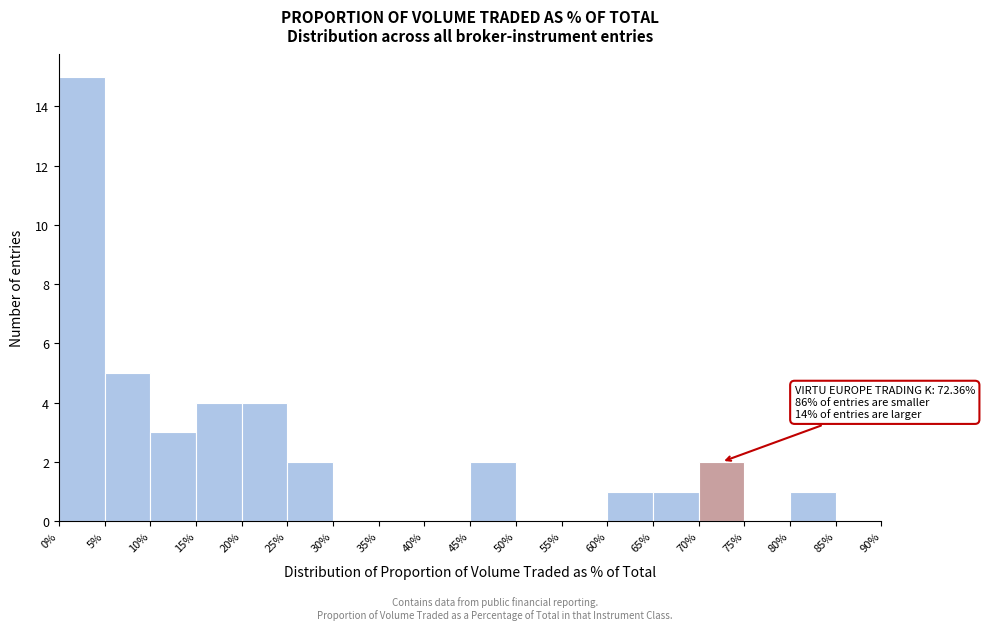

Over which range of the x-axis is the bar tallest?

0% to 5%